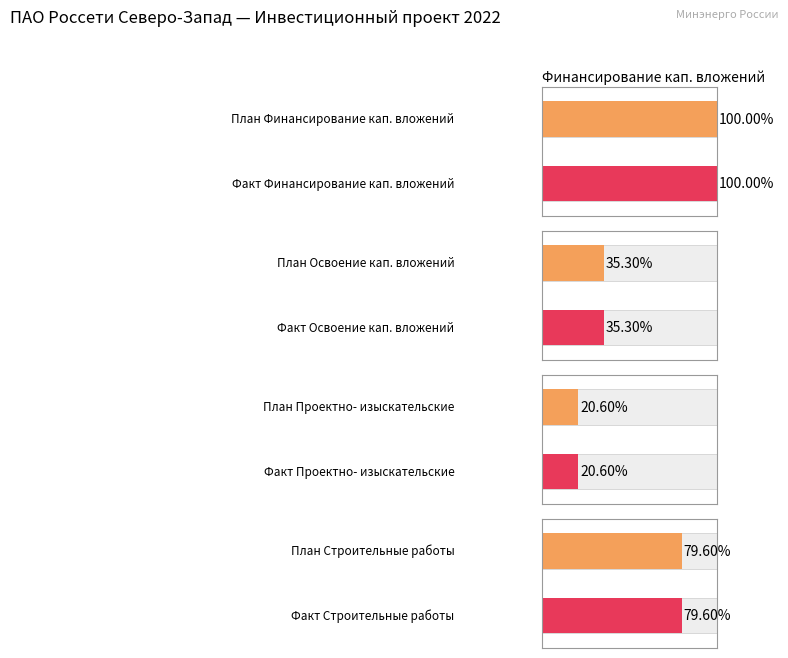

Is the value of Финансирование капитальных вложений at 2022 greater than the value of Освоение капитальных вложений at 2018?

Yes